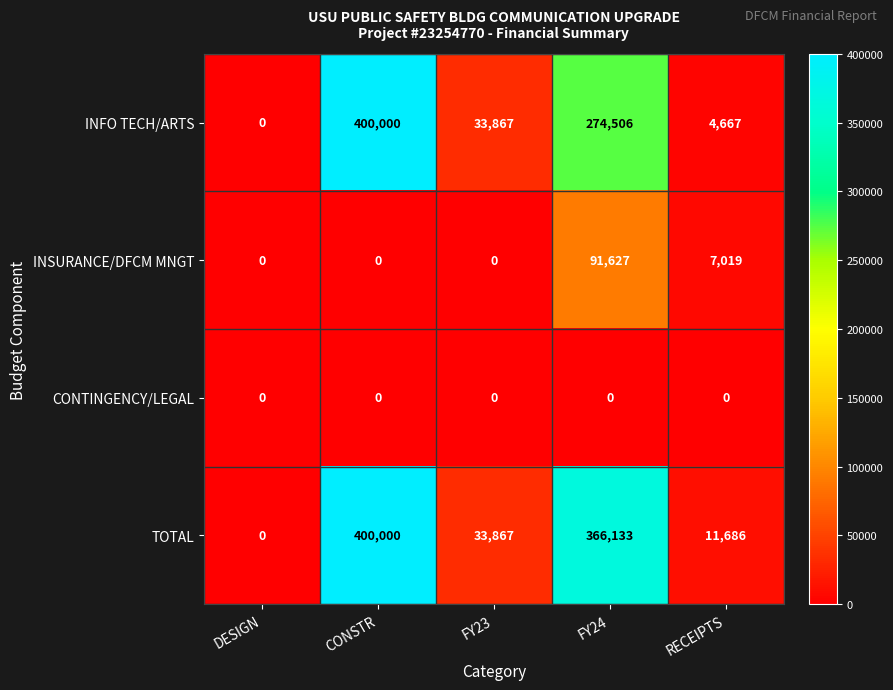

What is the total value across all series at RECEIPTS?

23372